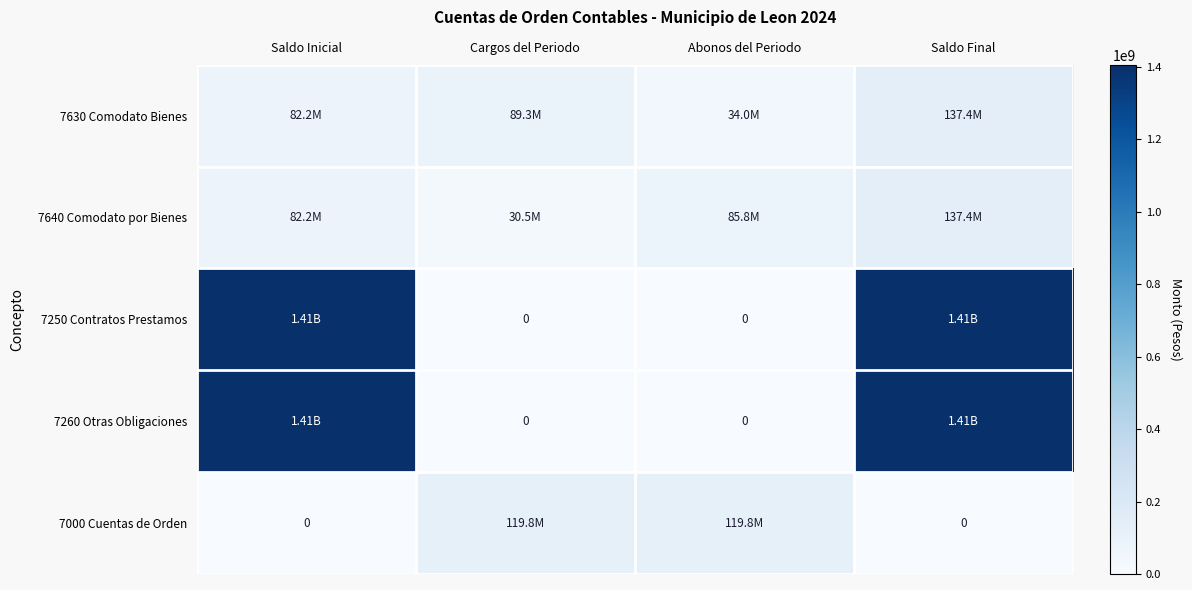

What is the difference between the 7630 Comodato Bienes values at Cargos del Periodo and Saldo Inicial?

7114230.0